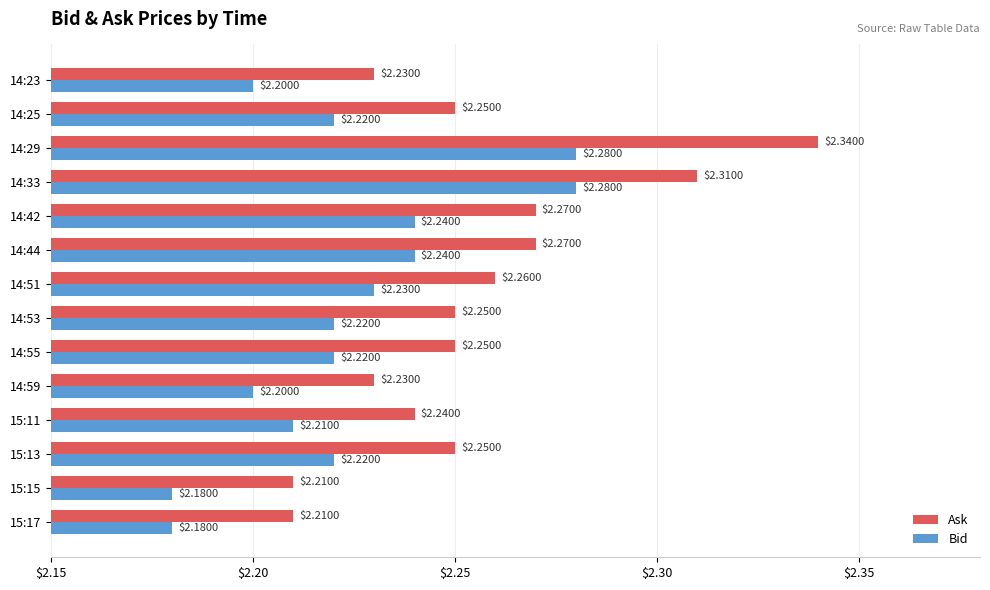

At how many categories does at least one series exceed 2?

14